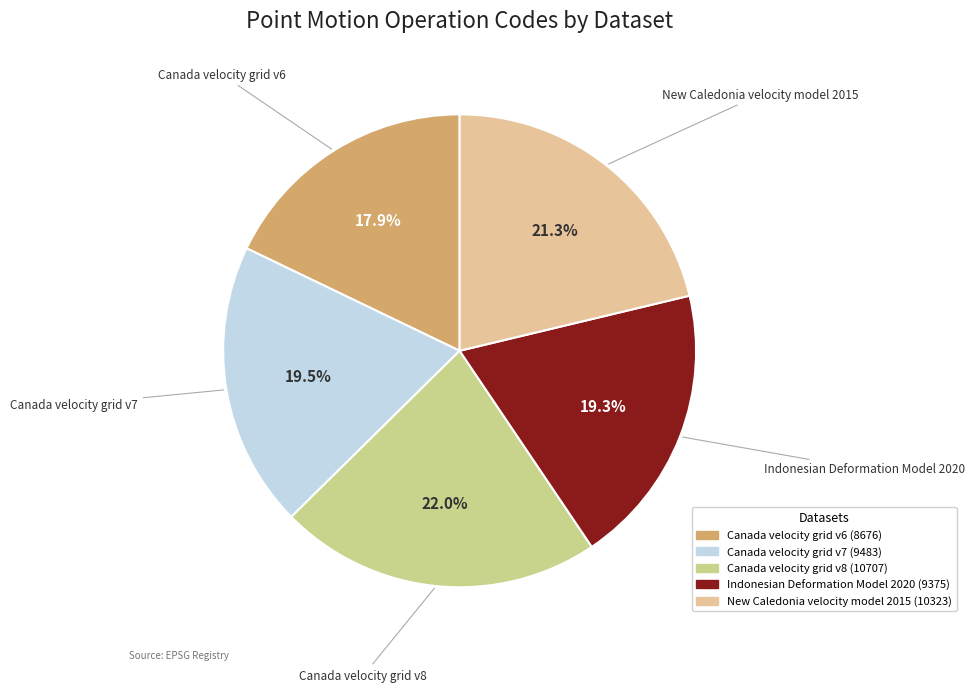

What is the ratio of the value at Indonesian Deformation Model 2020 to the value at Canada velocity grid v8?

0.9